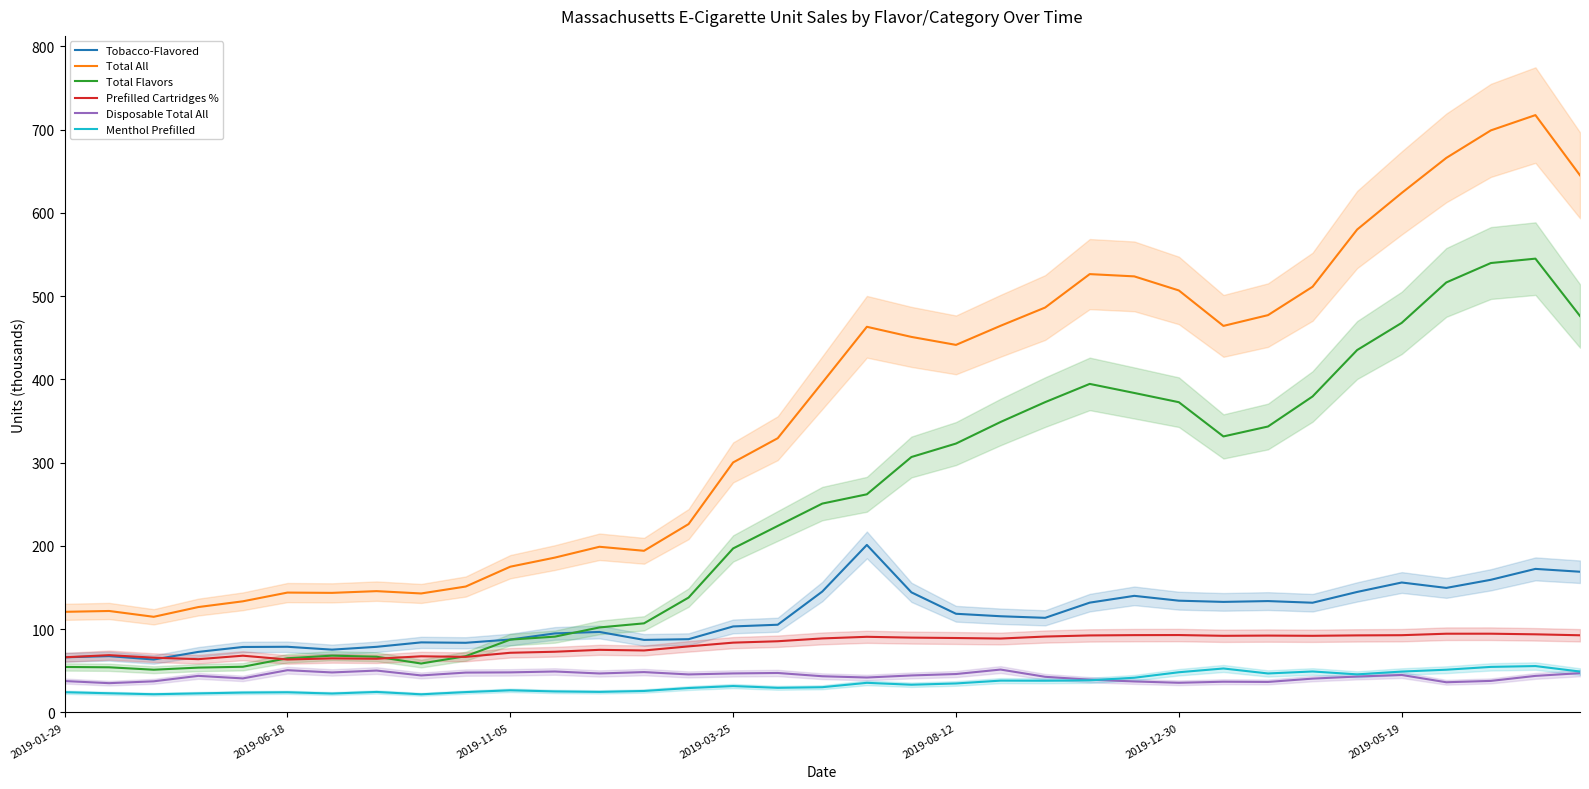

What is the sum of all Disposable Total All values?

1519.0